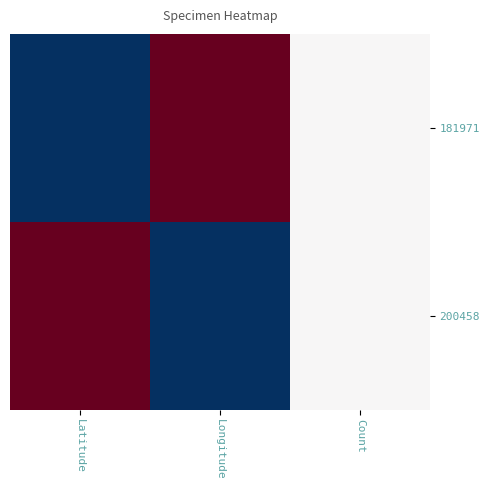

Reading left to right, list all the values displayed in this chart.

181971: Latitude=0.0	Longitude=1.0	Count=0.5
200458: Latitude=1.0	Longitude=0.0	Count=0.5